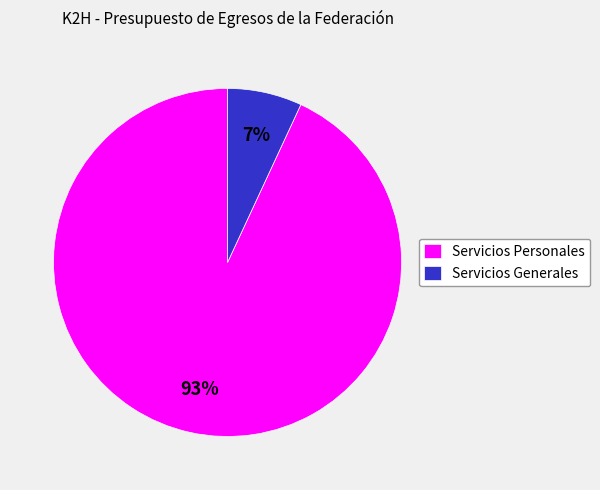

To the nearest percent, what portion does Servicios Generales represent?

7%